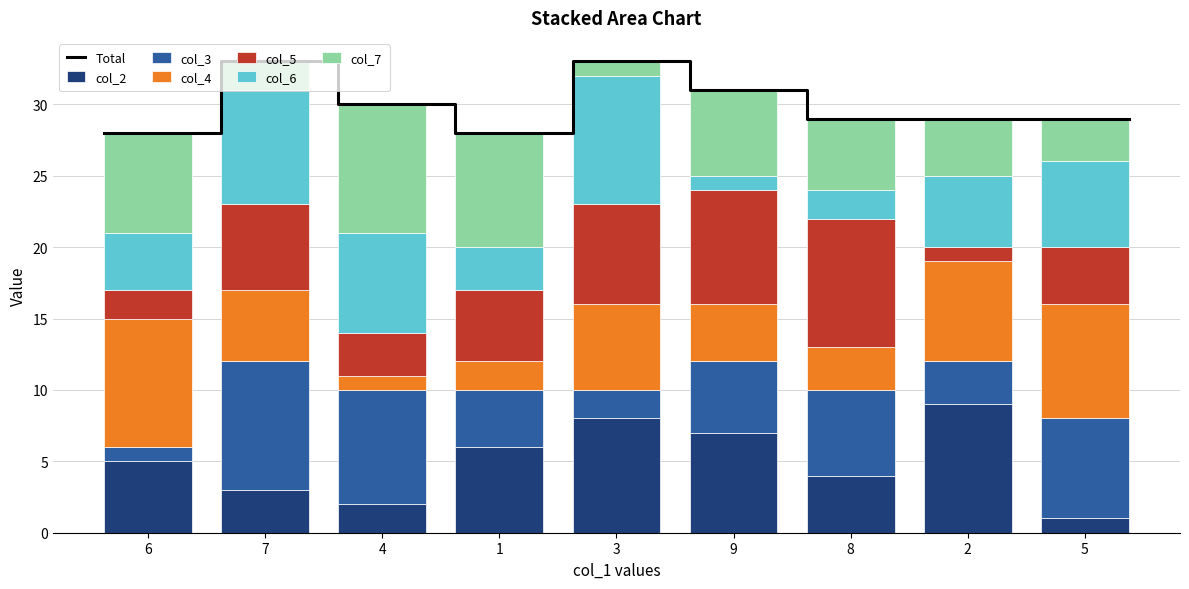

What is the value of the col_6 bar at the 5th from the left?

9